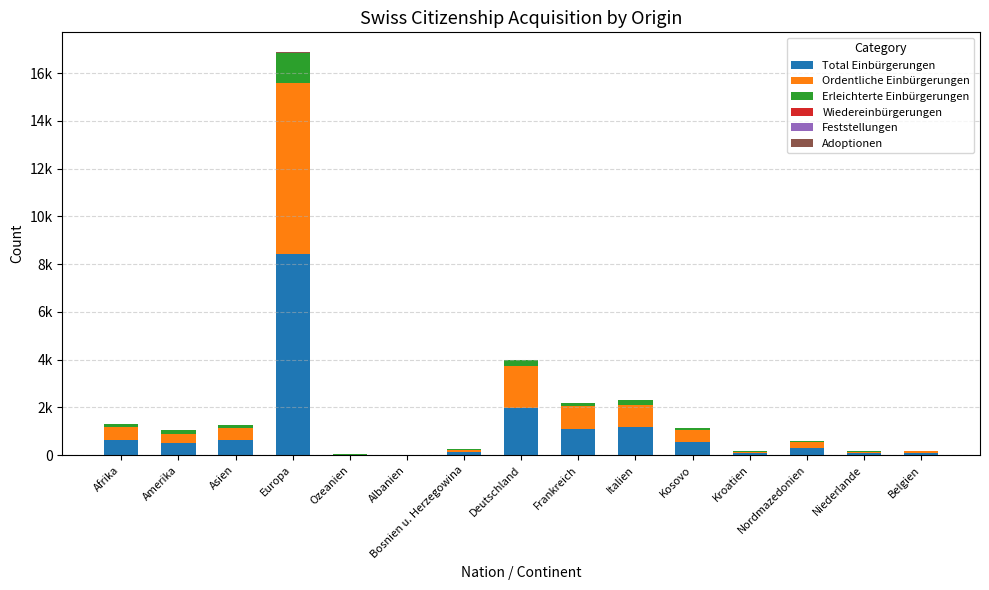

Does the chart contain stacked bars?

Yes